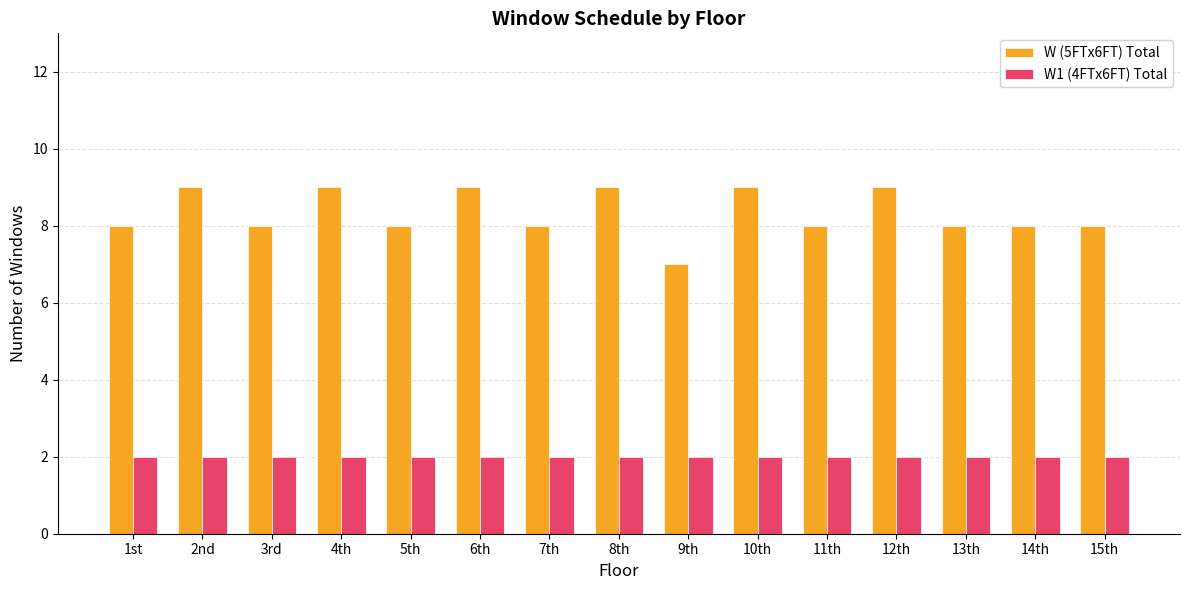

Is it true that W (5FTx6FT) Total equals 11 at 15th?

False